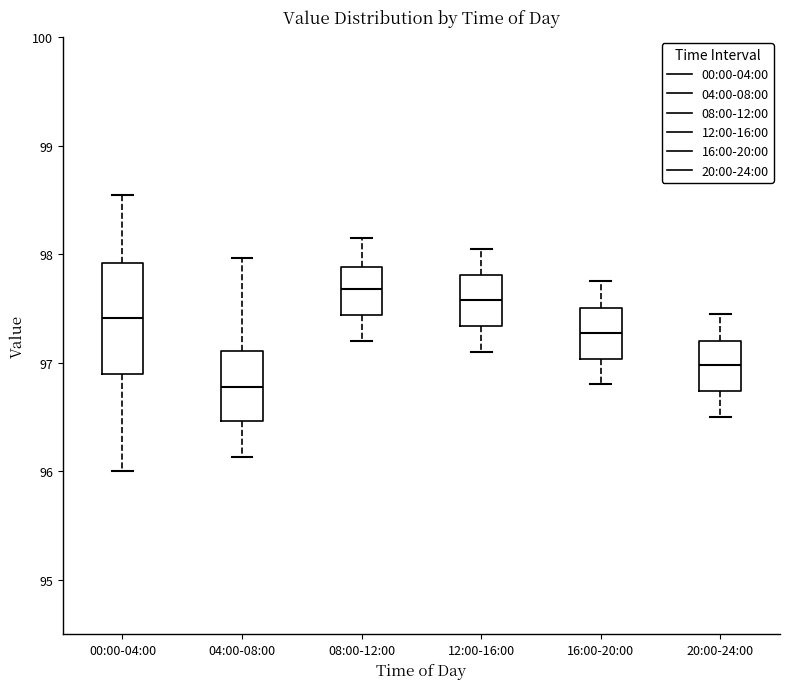

Where does the median line of the box for 16:00-20:00 sit on the y-axis? The values are not printed on the chart, so give them approximately, as read against the axis.

97.3